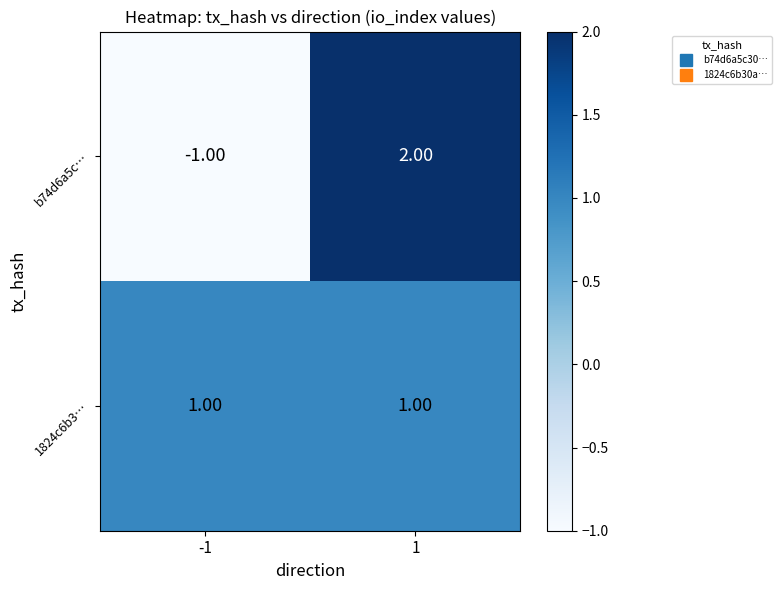

What is the difference between the highest and lowest values at -1?

2